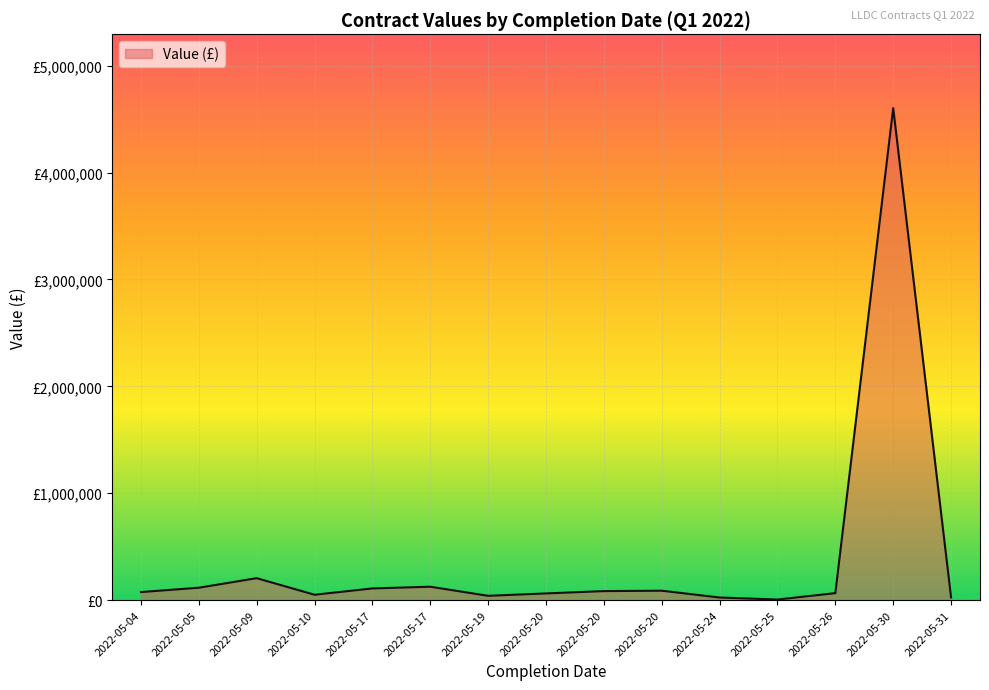

Does the chart have visible grid lines?

Yes